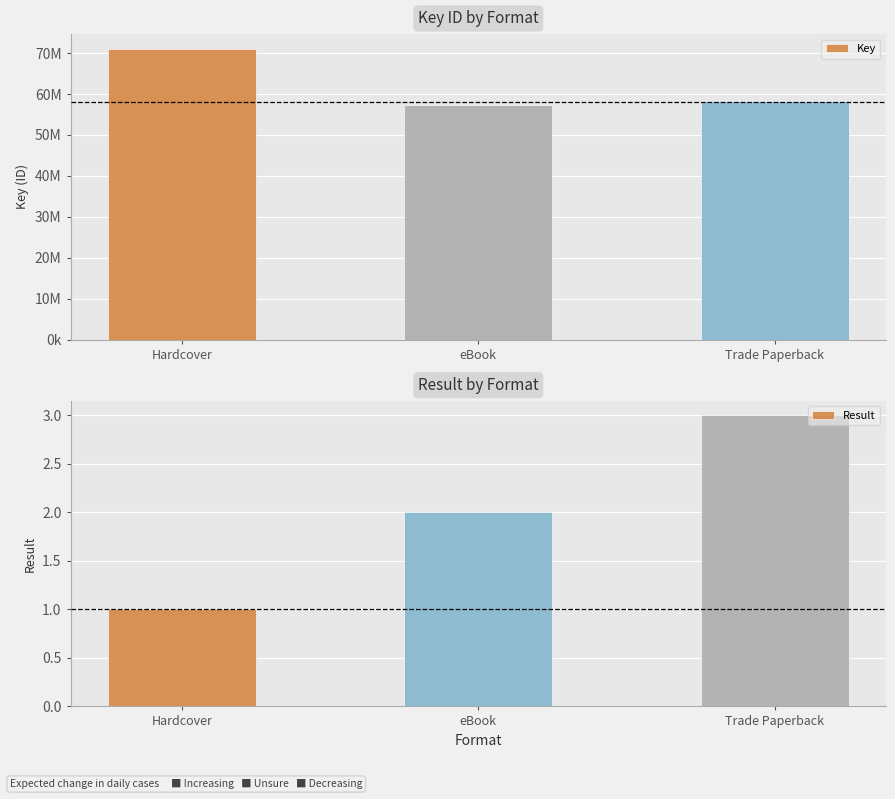

What is the label of the 1st bar from the left?

Hardcover